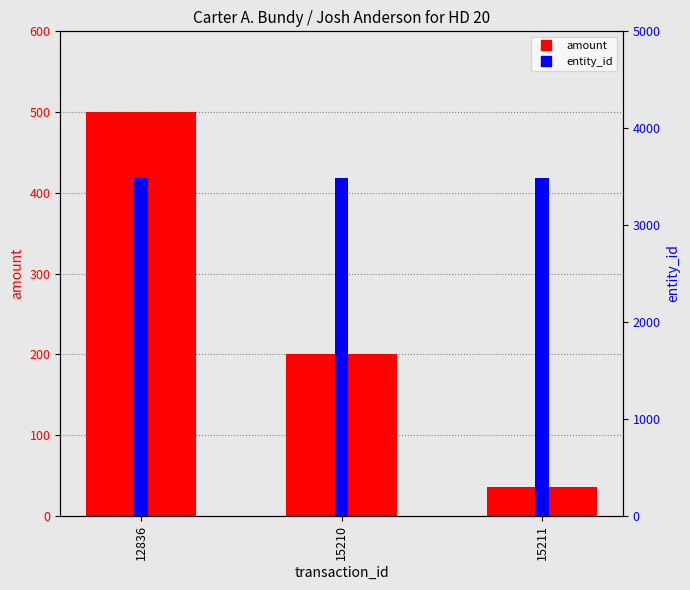

How many values in the amount series exceed 200?

1